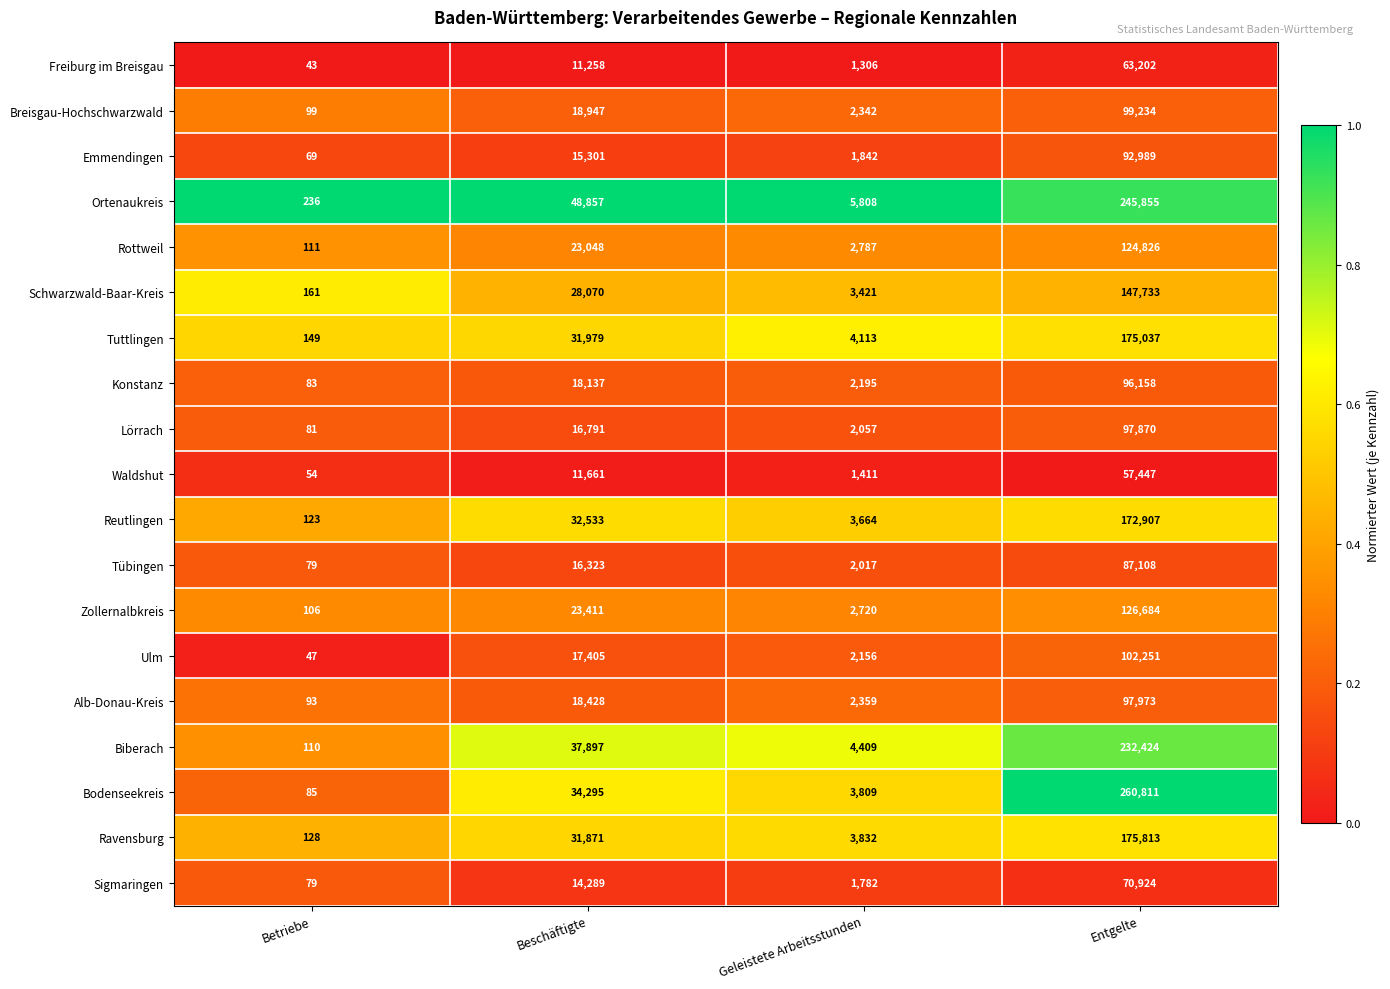

The value of Emmendingen at Geleistete Arbeitsstunden is 2907. True or false?

False